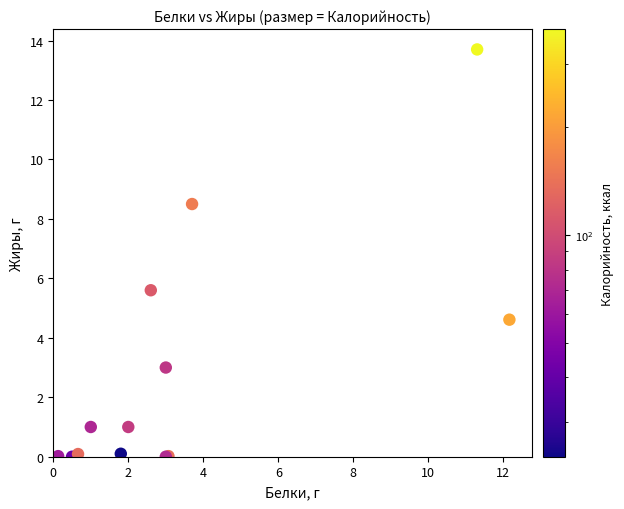

What Y value in the scatter plot is closest to 6?

5.6